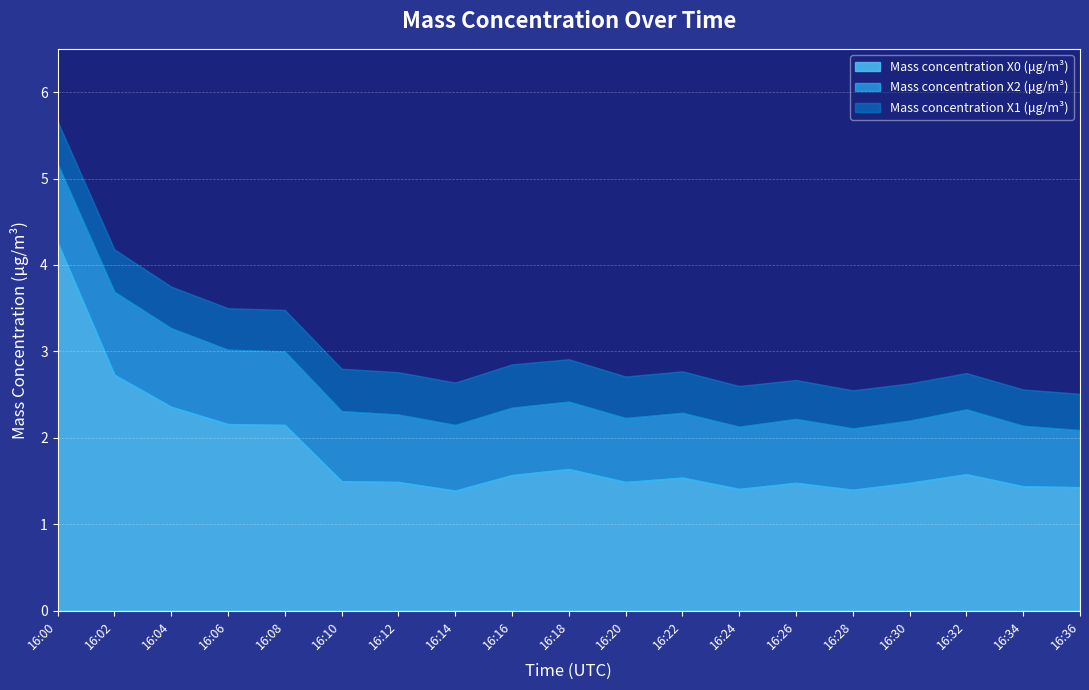

What is the value of the Mass concentration X0 (μg/m³) point at the 3rd from the left?

2.4